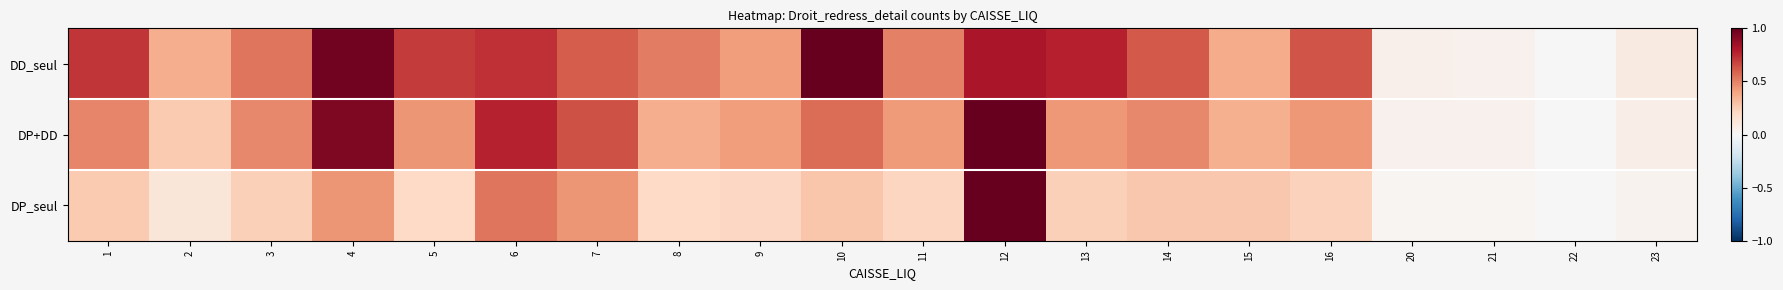

Which has a higher value, 16 or 5?

5